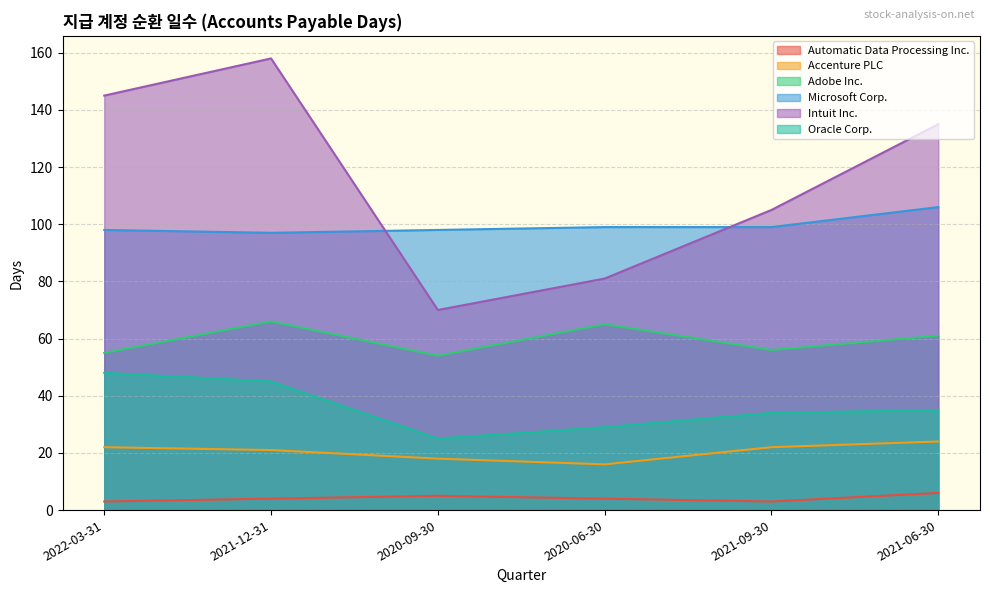

Reading right to left, what are all the values shown in this chart?

Automatic Data Processing Inc.: 6	3	4	5	4	3
Accenture PLC: 24	22	16	18	21	22
Adobe Inc.: 61	56	65	54	66	55
Microsoft Corp.: 106	99	99	98	97	98
Intuit Inc.: 135	105	81	70	158	145
Oracle Corp.: 35	34	29	25	45	48